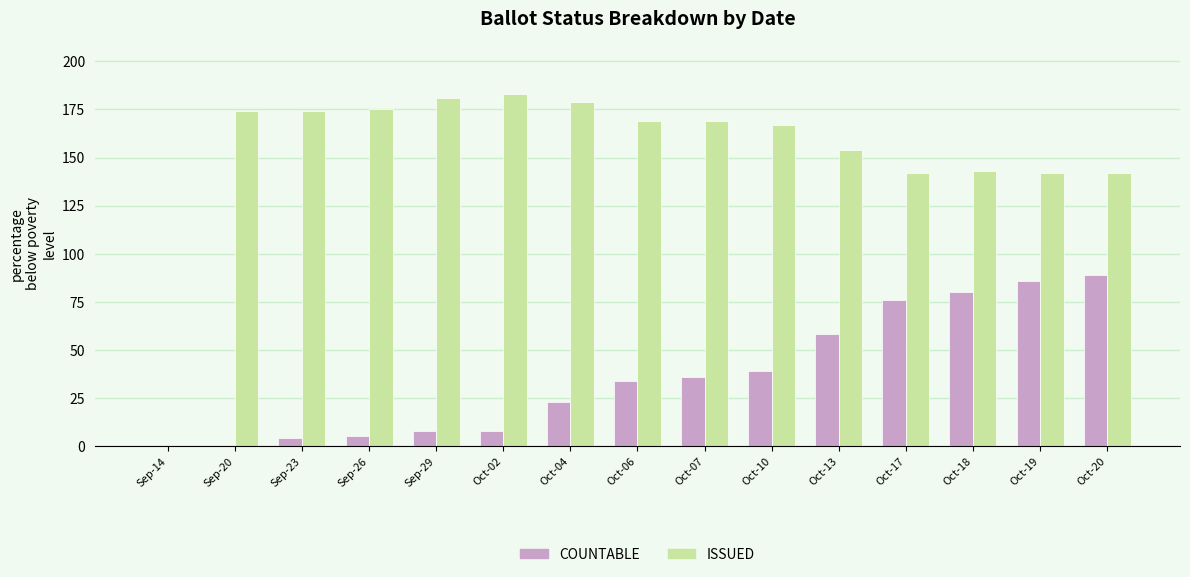

Is the value of COUNTABLE at Sep-26 greater than the value of ISSUED at Oct-19?

No